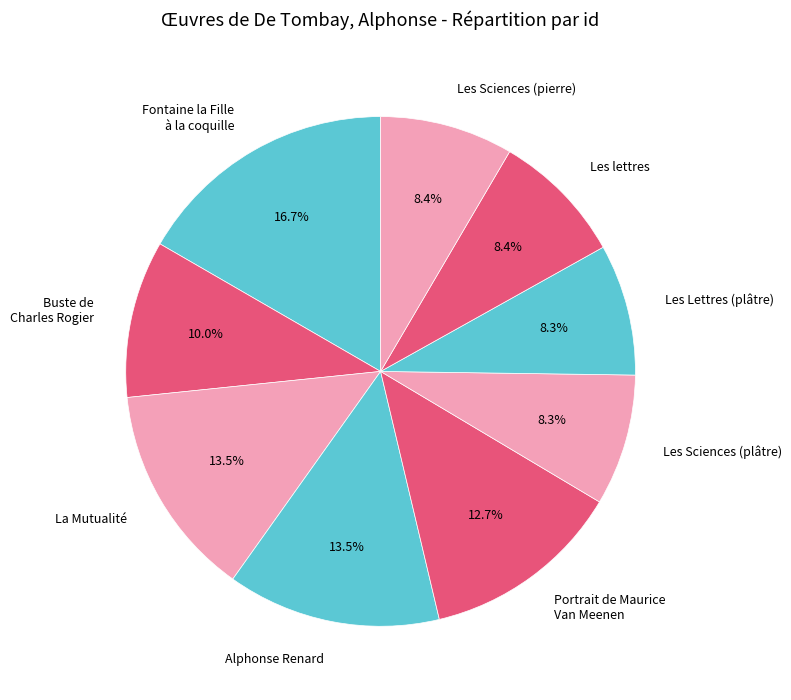

What is the ratio of the value at Portrait de Maurice Van Meenen to the value at Les lettres?

1.5